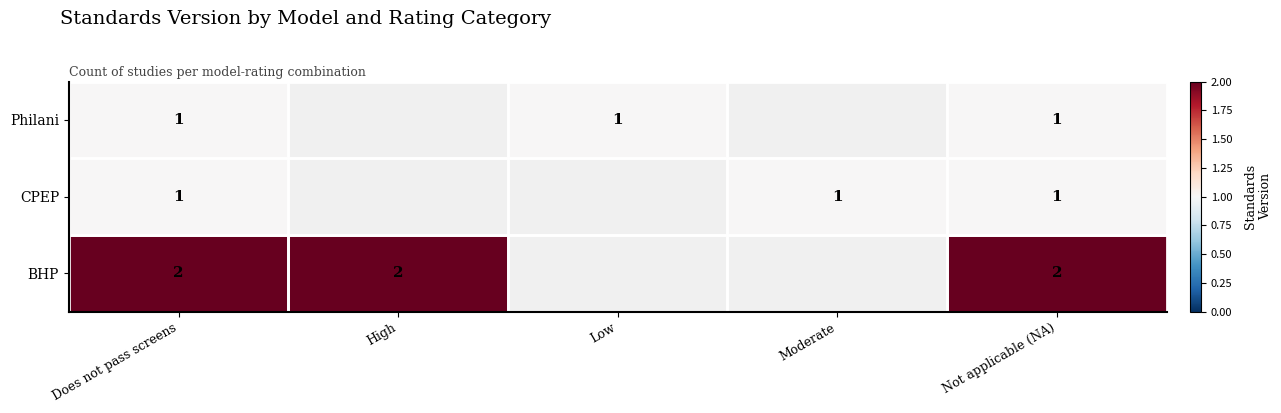

The BHP series shows 2 at High. True or false?

True